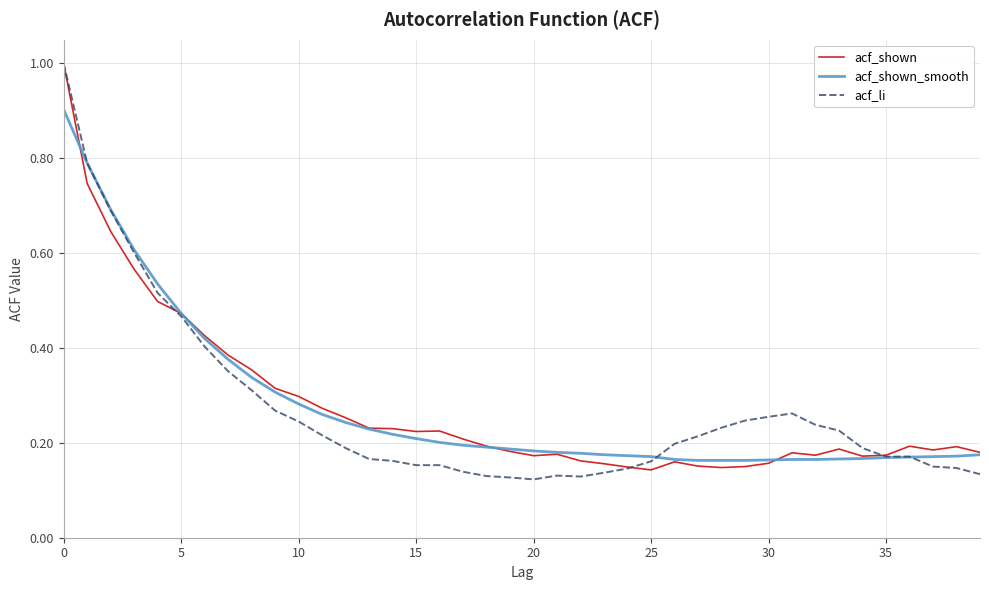

What is the maximum value for acf_li?

1.0